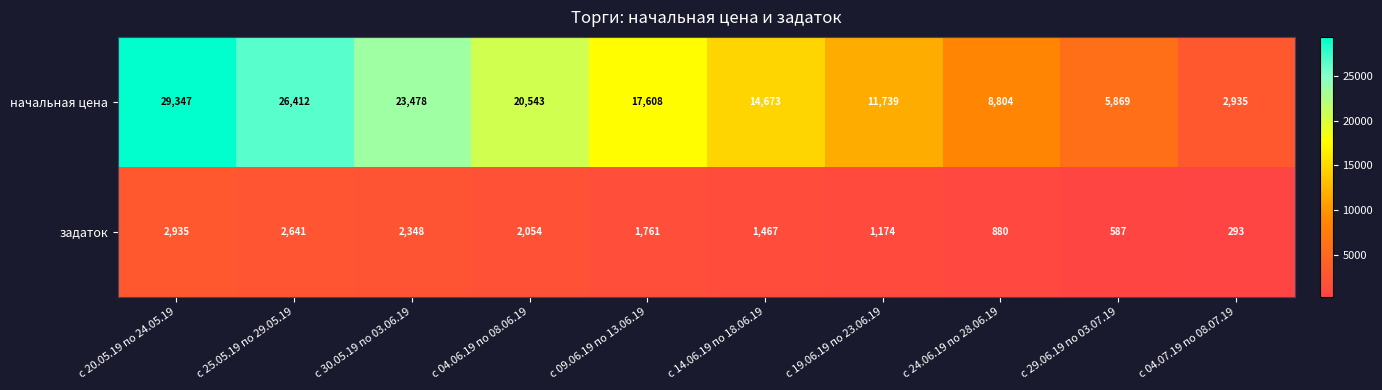

What is the average value of the начальная цена series?

16141